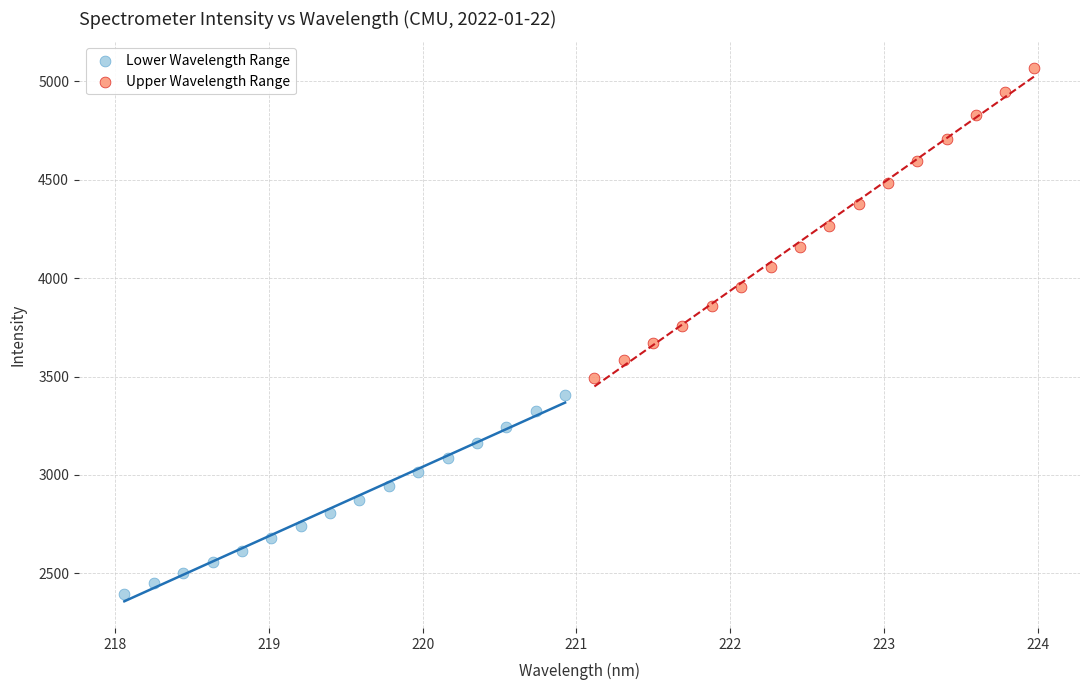

Which series has the widest spread of Y values?

Upper Wavelength Range